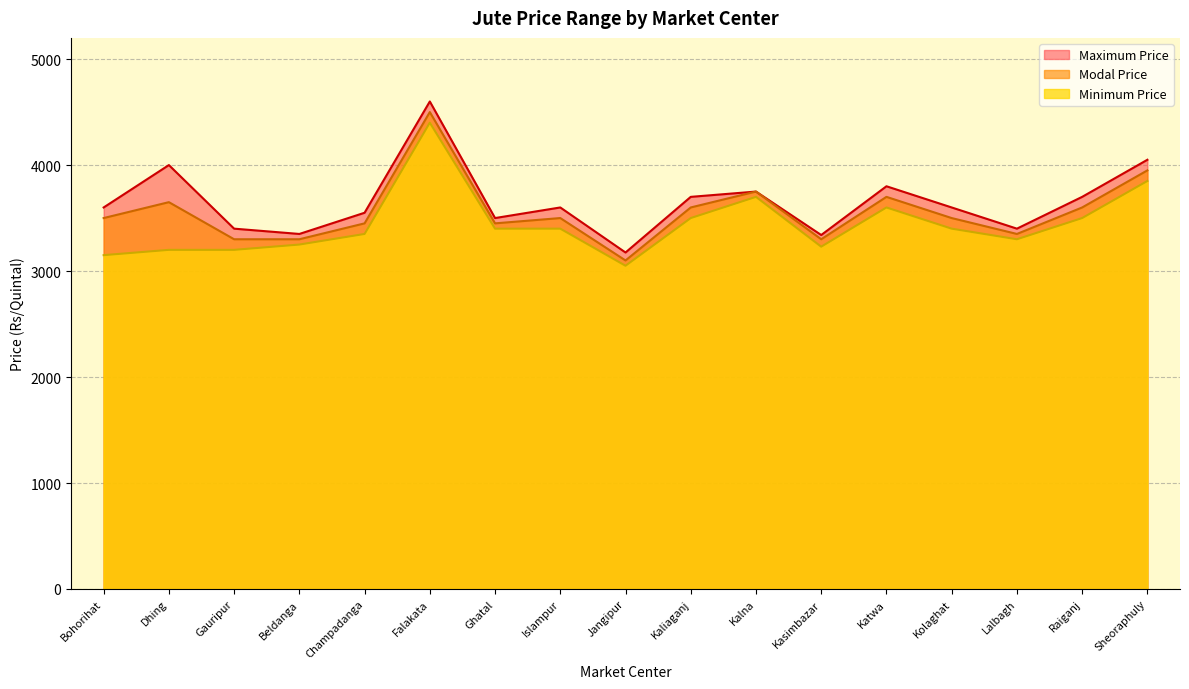

What is the value of the Maximum Price point at the 12th from the left?

3340